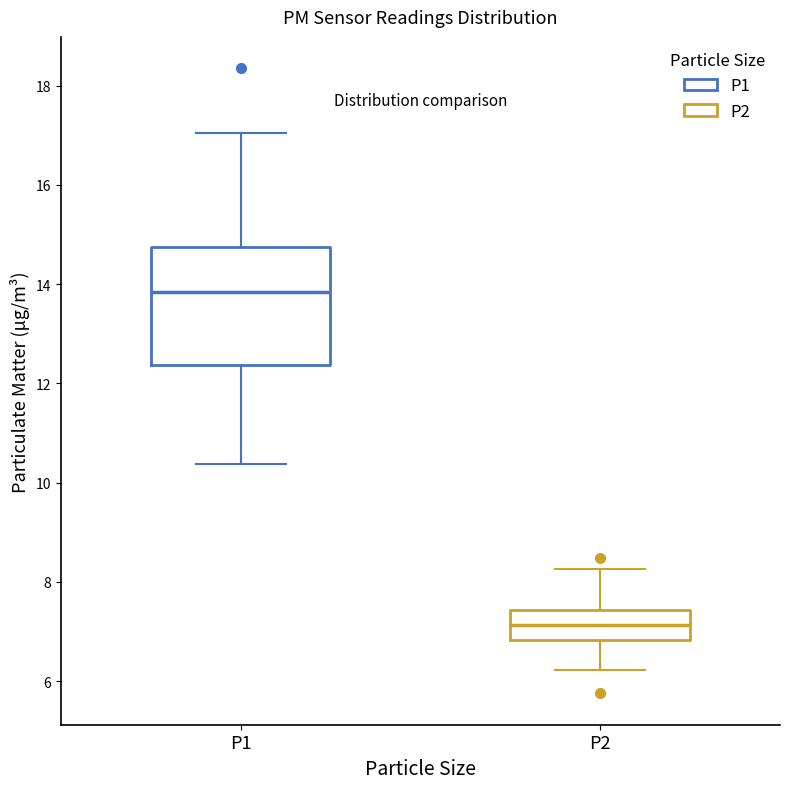

Reading left to right, transcribe this box plot: for each box, give where its median line is, the range the box spans, and where its two whiskers end, as read against the y-axis. The values are not printed on the chart, so give them approximately, as read against the axis.

P1: median 13.8, box 12.4 to 14.8, whiskers 10.4 to 17.0
P2: median 7.2, box 6.8 to 7.4, whiskers 6.2 to 8.2